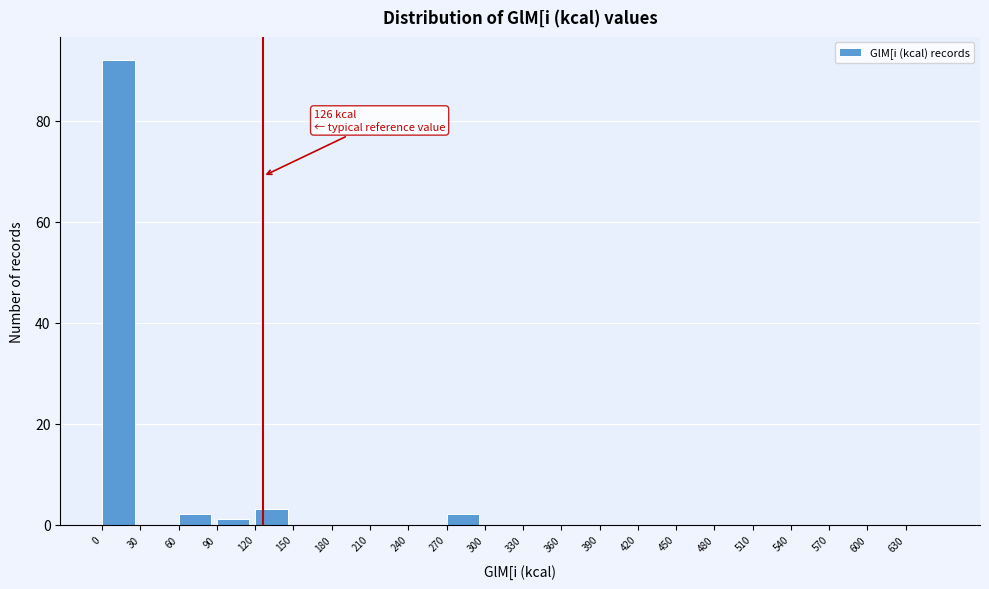

Over which range of the x-axis is the bar tallest?

0 to 30